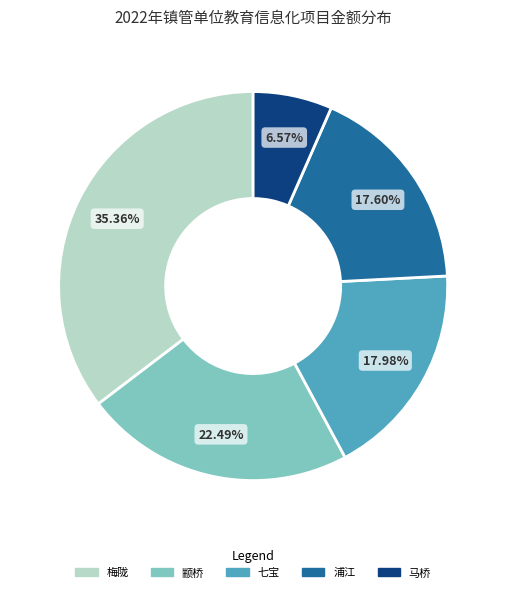

Is there a majority slice in this chart?

No